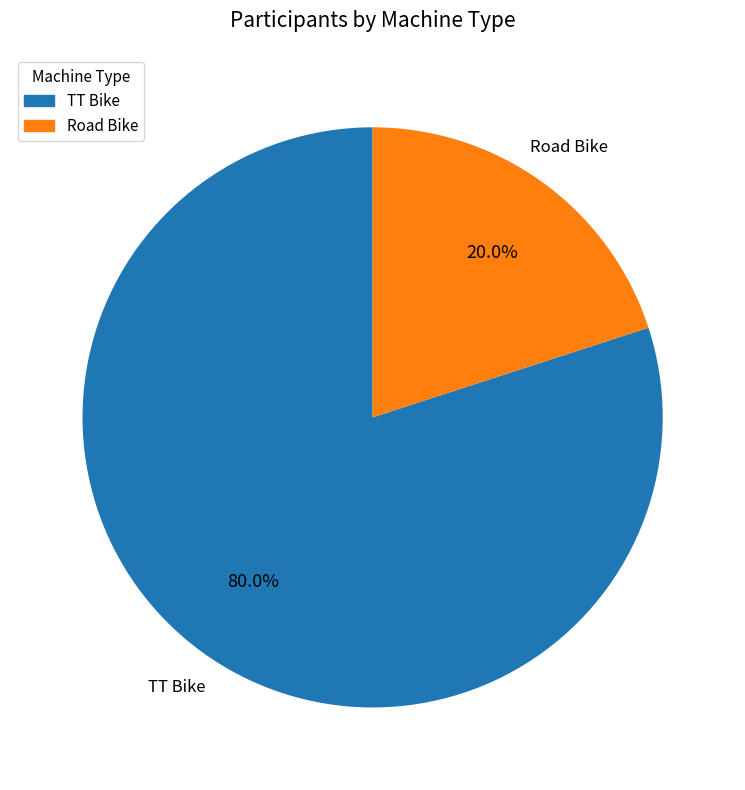

What is the ratio of the value at TT Bike to the value at Road Bike?

4.0